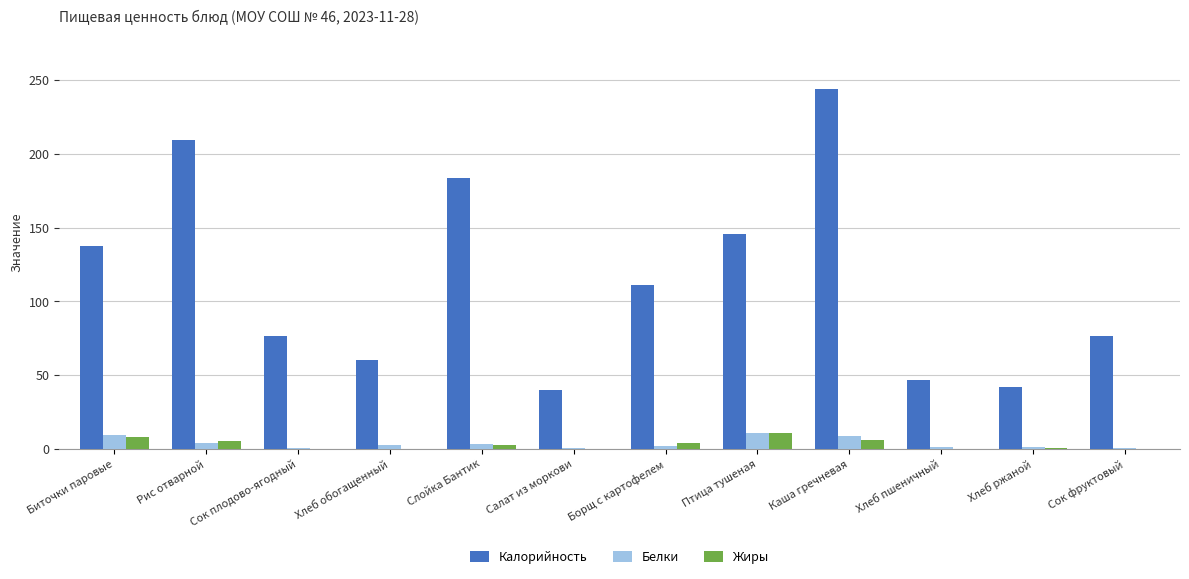

The value of Калорийность at Каша гречневая is 243.8. True or false?

True